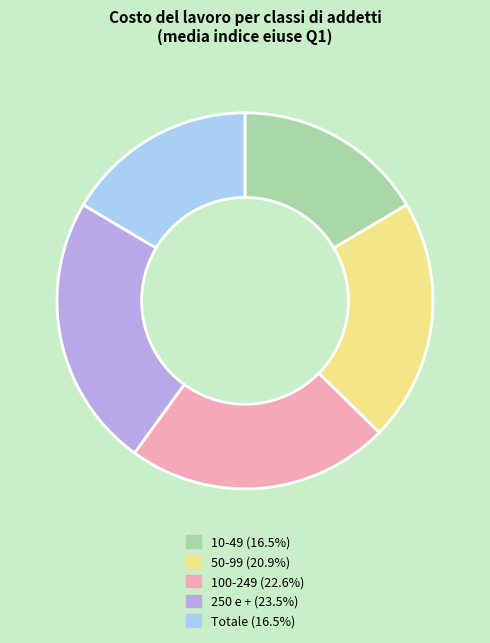

Which slice is the largest?

250 e +